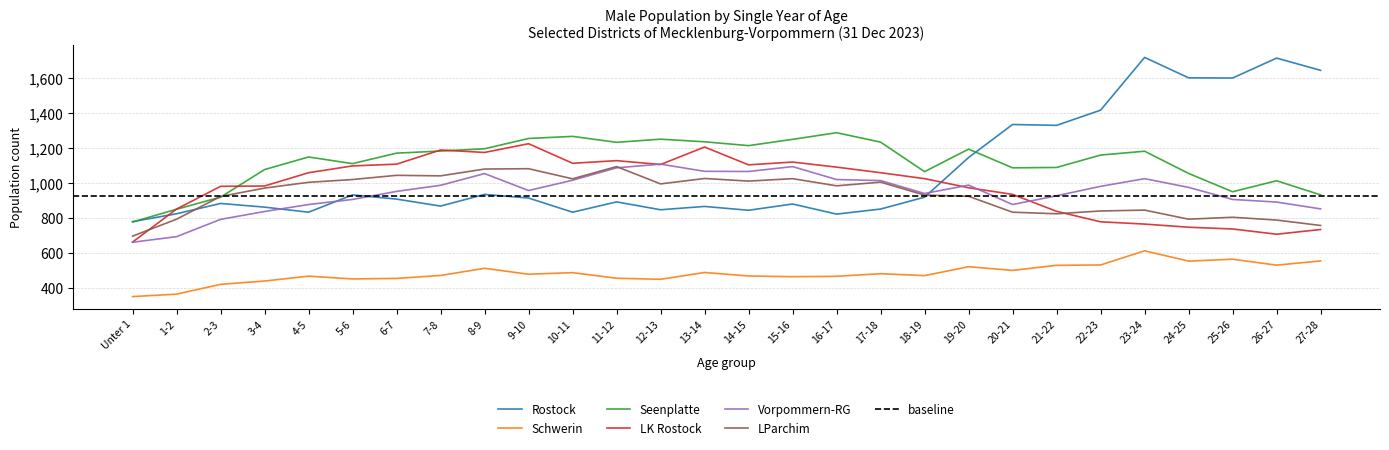

What is the difference between the highest and lowest values at 5-6?

660